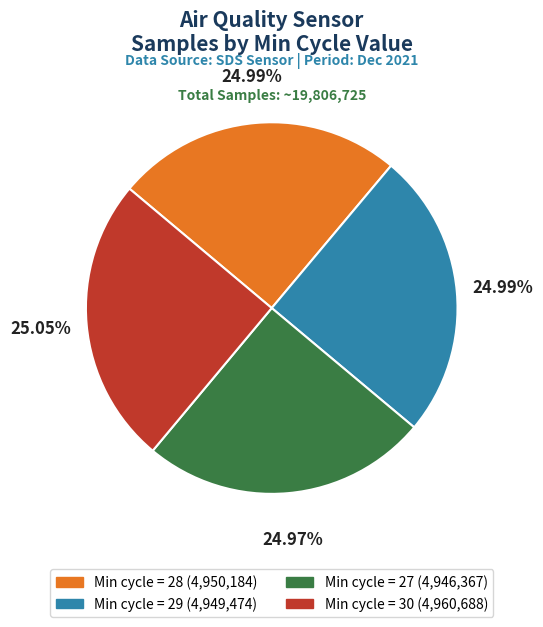

Is there any slice that represents more than half of the pie?

No